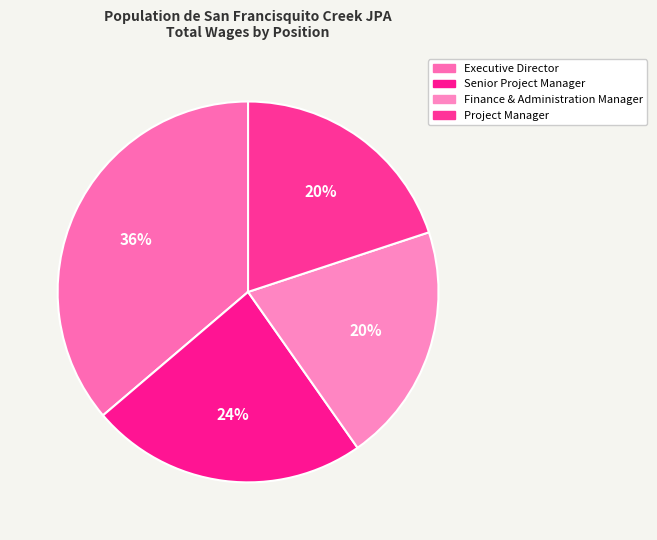

True or false: Project Manager accounts for 8% of the total.

False